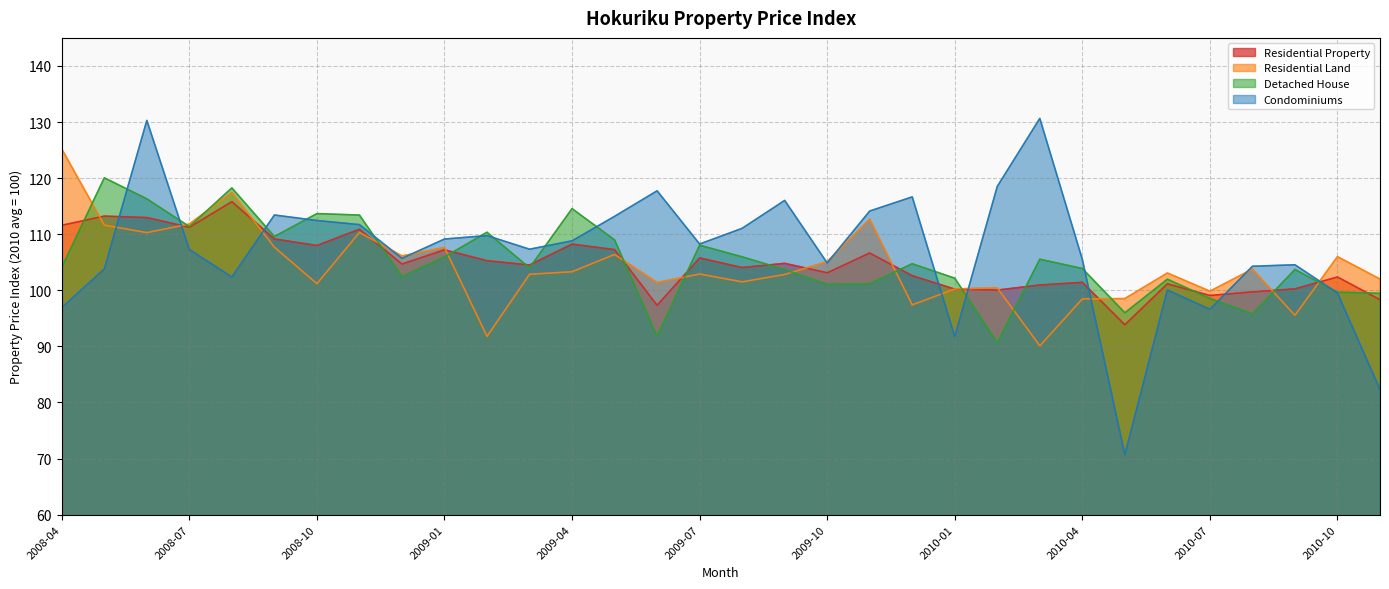

How many distinct data groups are displayed?

4